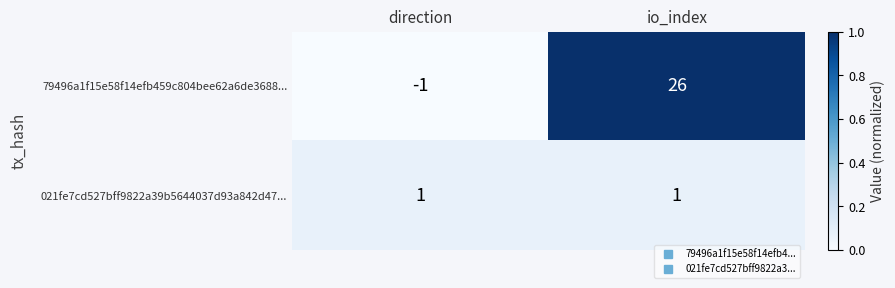

Count the number of categories in the chart.

2